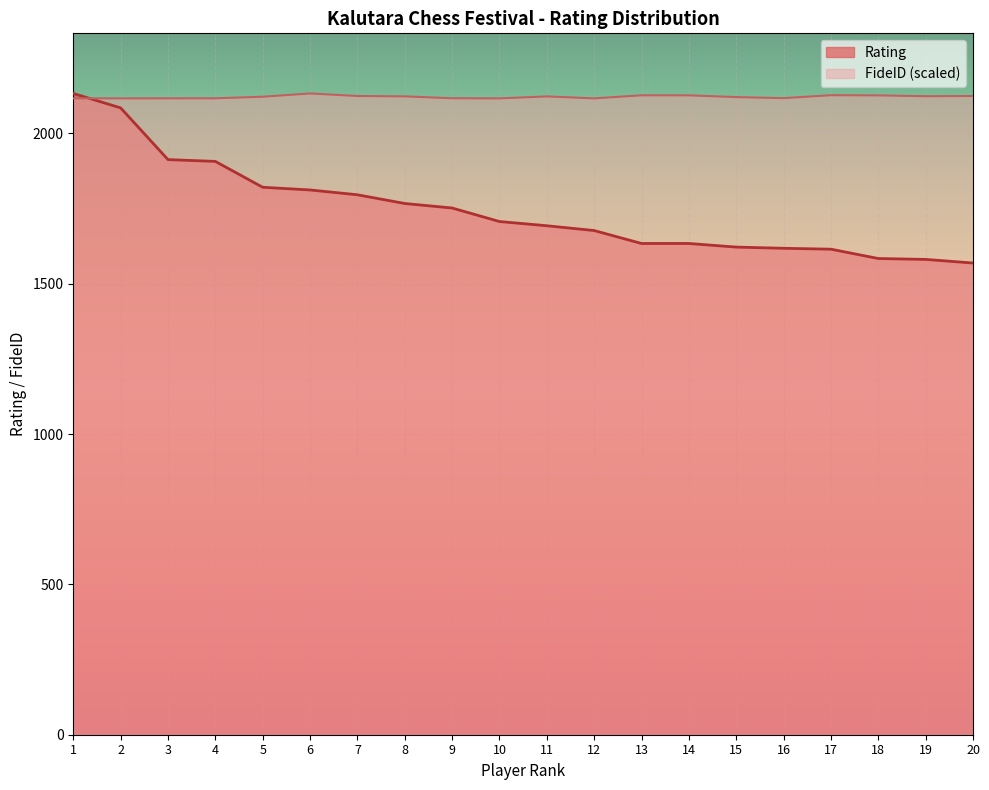

At which category is the sum across all series the highest?

1